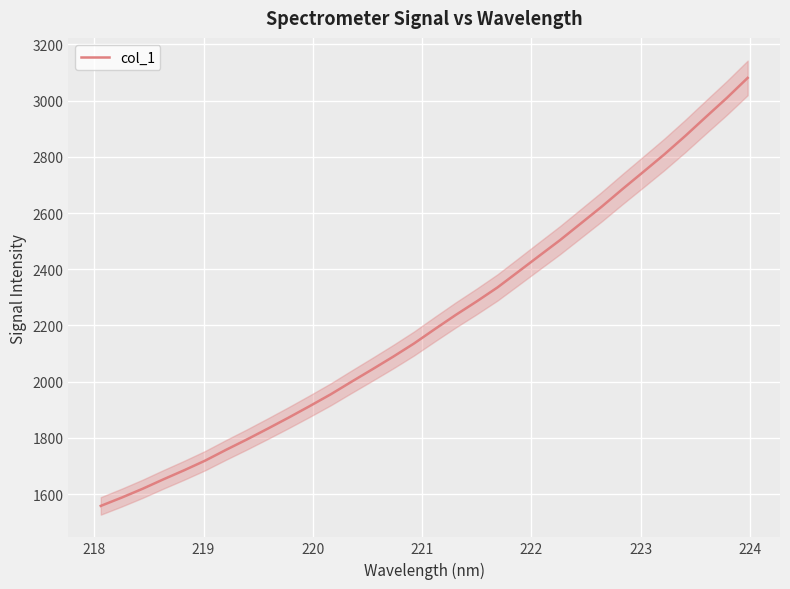

How many values exceed 2187?

16